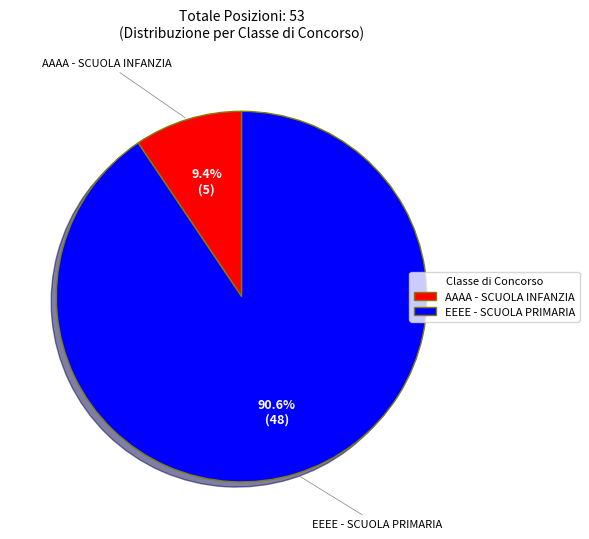

To the nearest percent, what is the average slice percentage?

50%